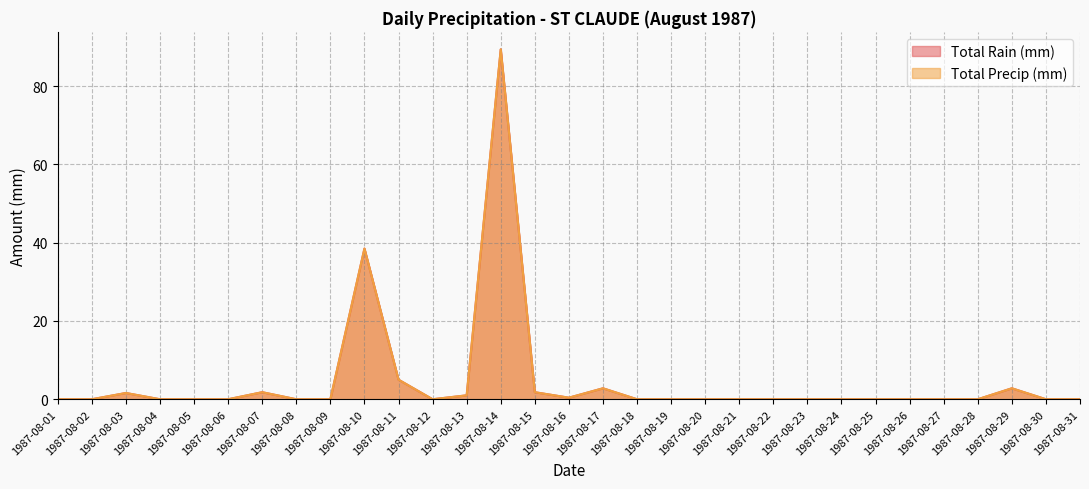

True or false: Total Rain (mm) has a value of 2.8 at 1987-08-17.

True